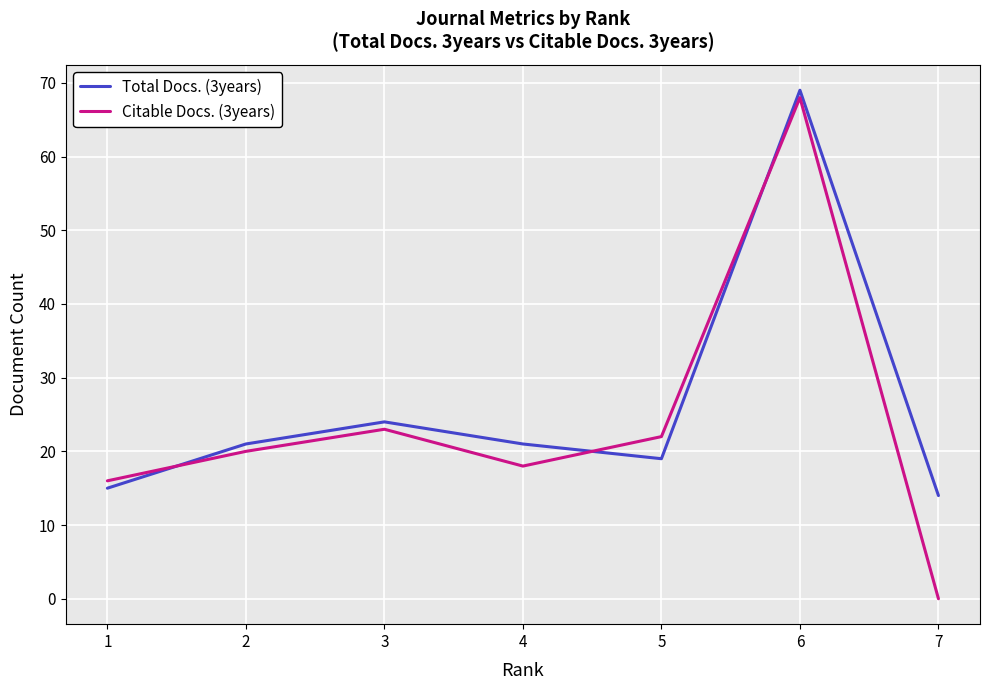

Which series changed the most between 1 and 7?

Citable Docs. (3years)